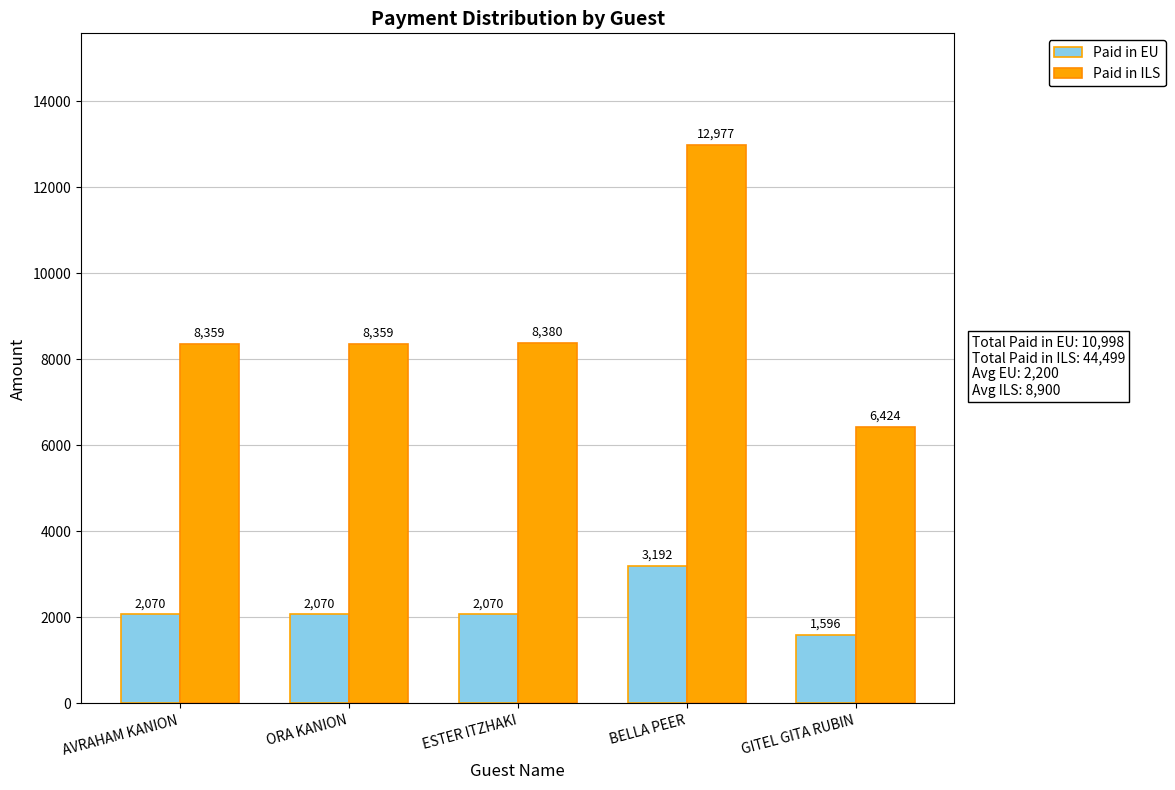

What are all the series names shown in the legend?

Paid in EU, Paid in ILS